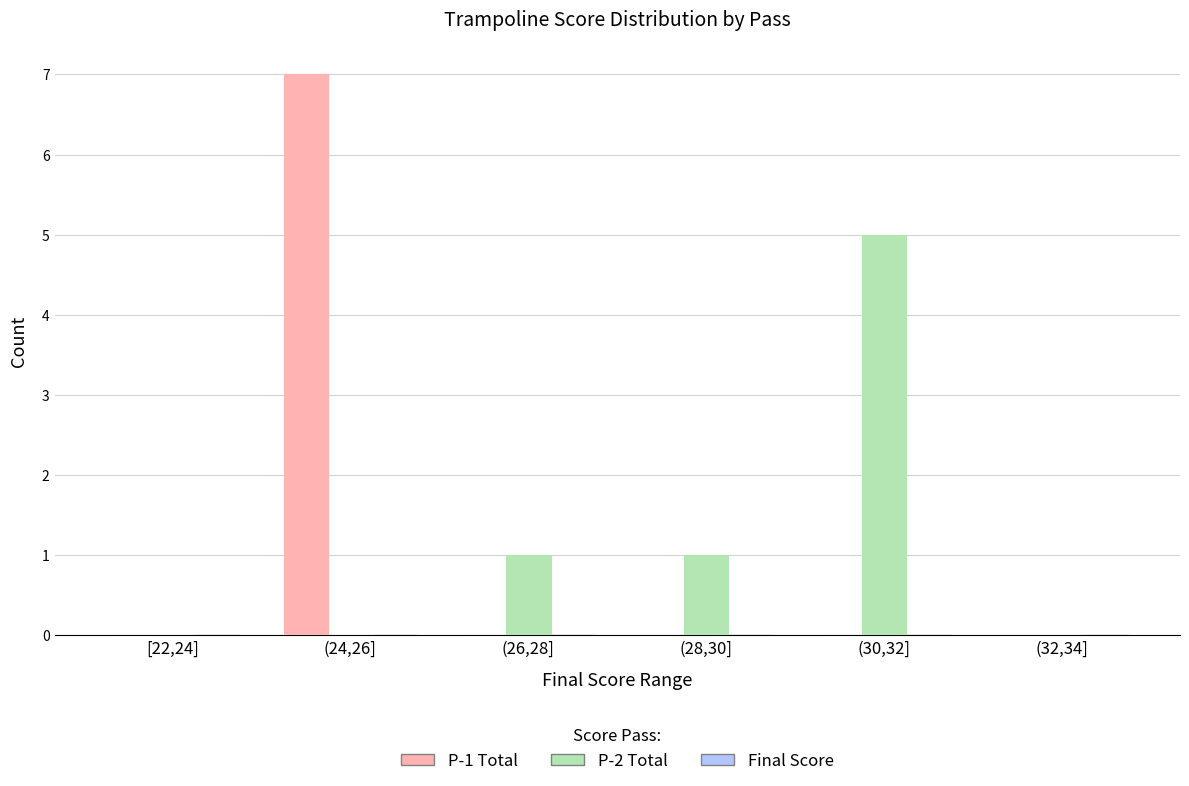

The value of P-1 Total at (28,30] is 4. True or false?

False